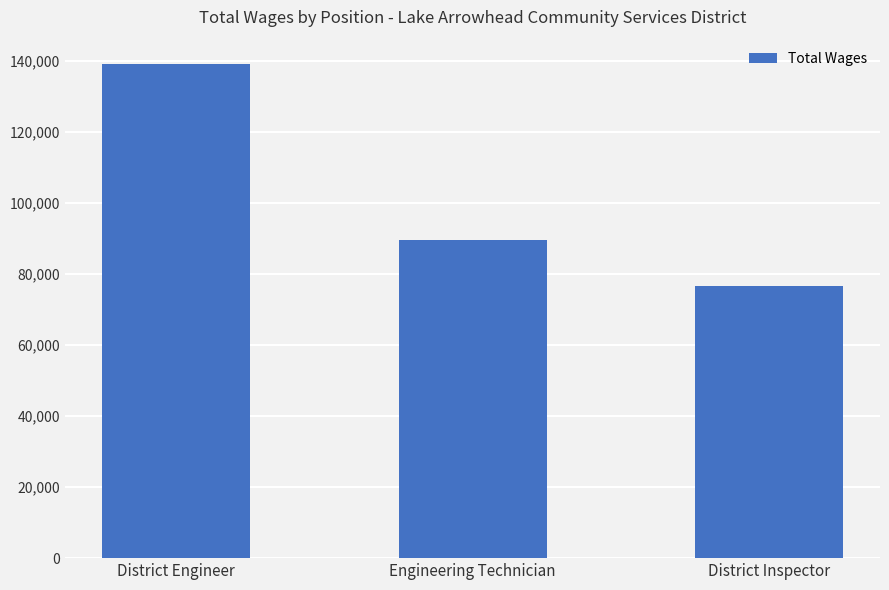

Which category has the lowest value across all series?

District Inspector